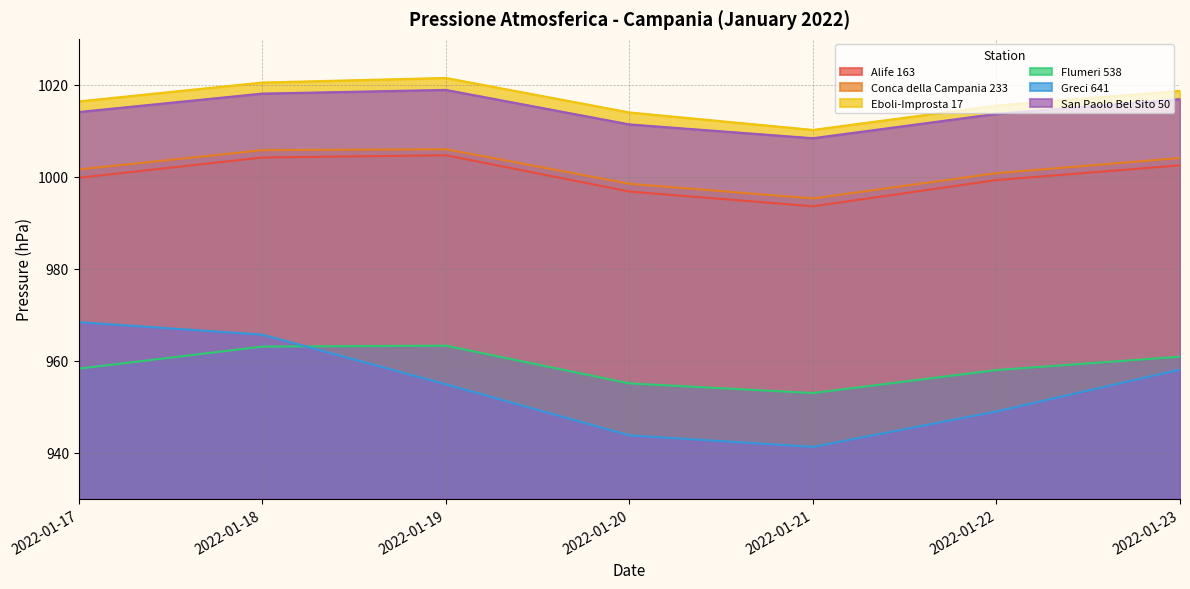

What is the sum of the Greci 641 values at 2022-01-21 and 2022-01-22?

1890.3